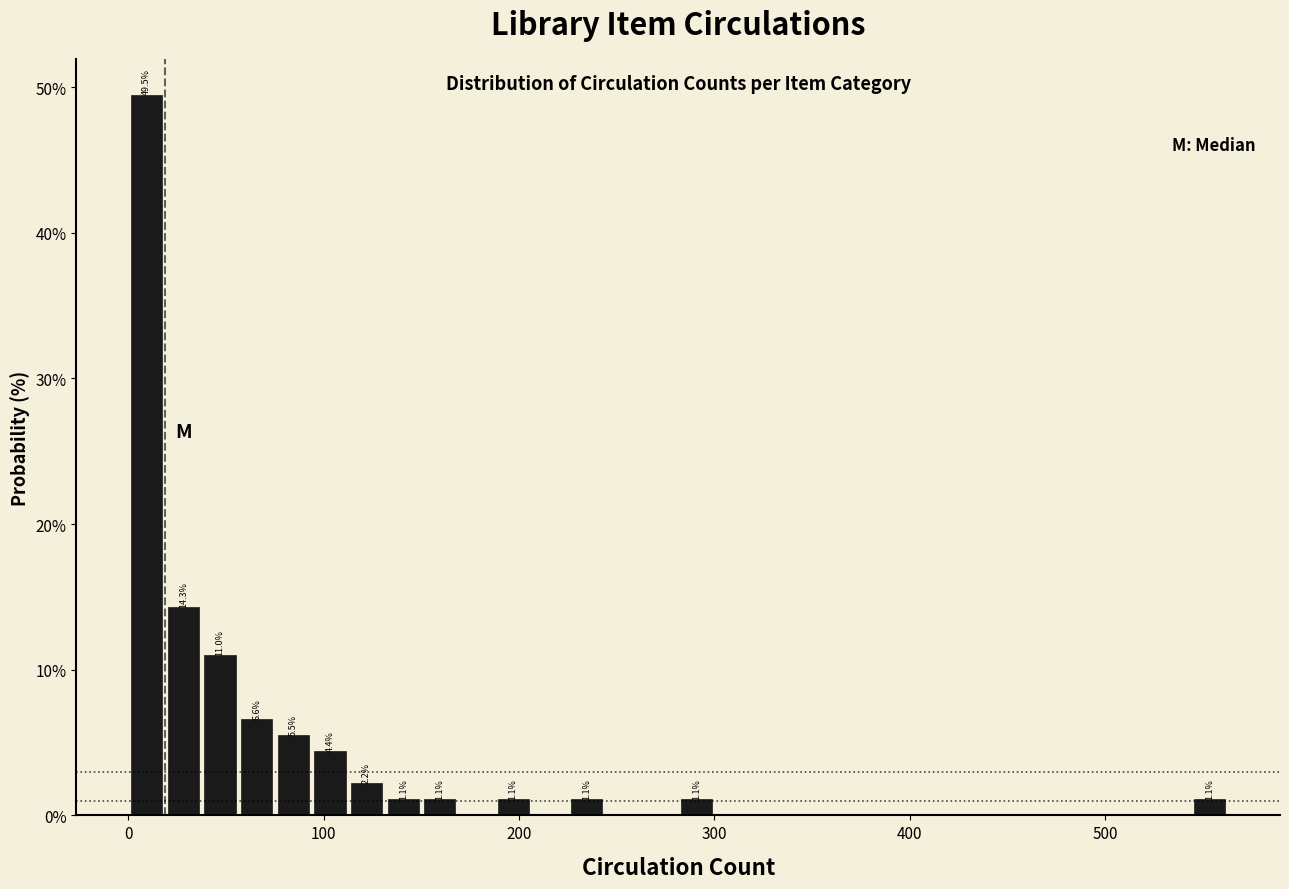

Read against the x-axis, roughly where is the centre of the tallest bar?

10